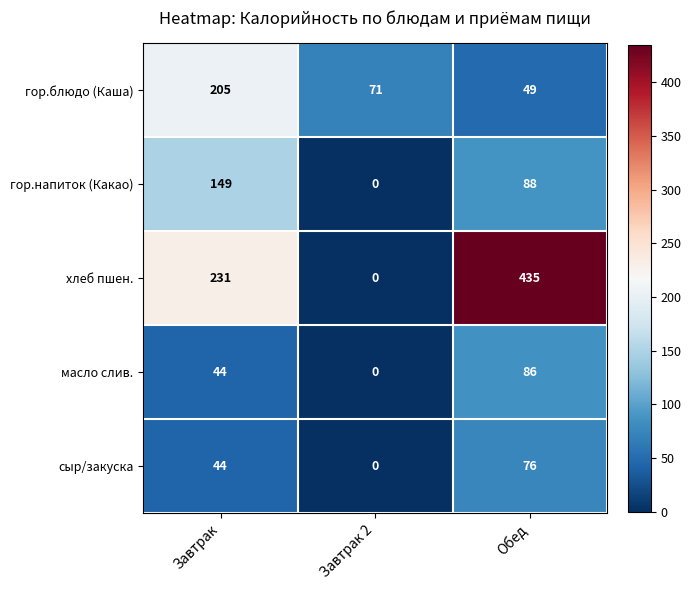

The value of гор.напиток (Какао) at Завтрак 2 is 87. True or false?

False